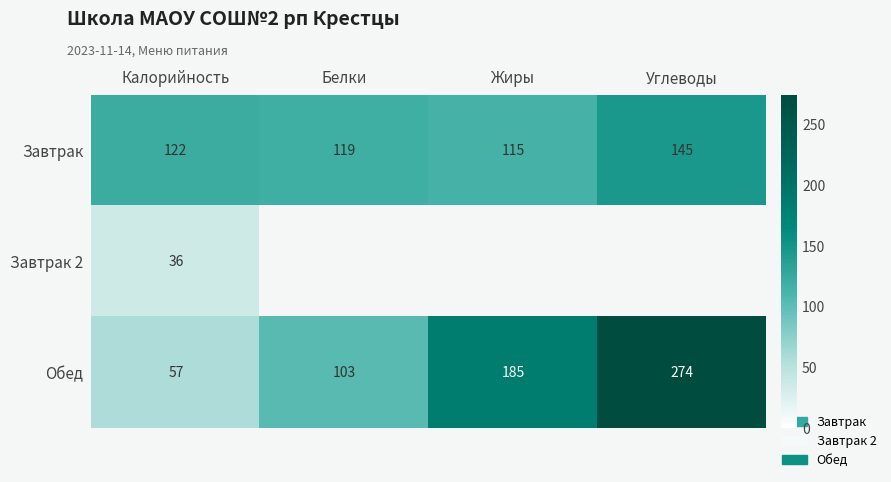

True or false: Обед has a value of 36.7 at Калорийность.

False